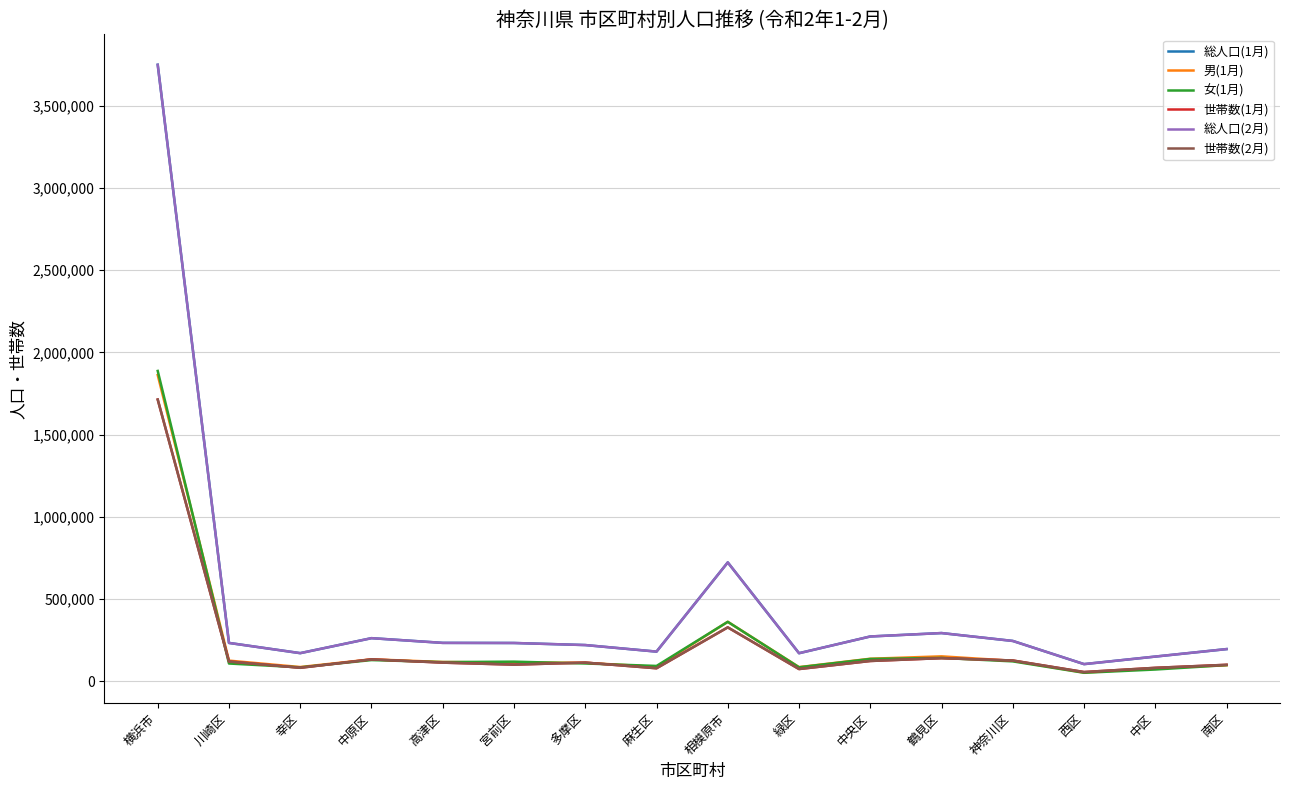

What are all the series names shown in the legend?

総人口(1月), 男(1月), 女(1月), 世帯数(1月), 総人口(2月), 世帯数(2月)